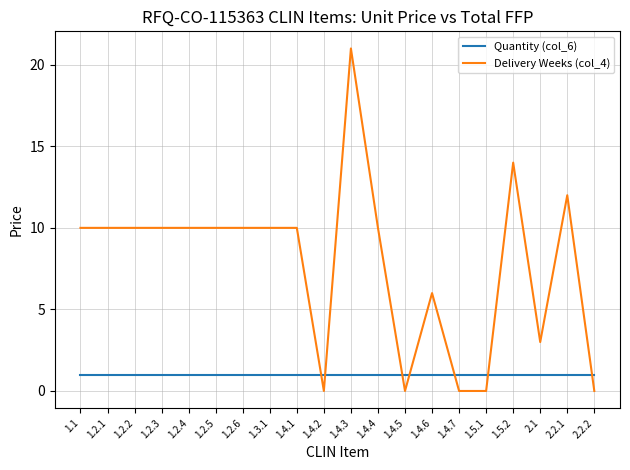

What are all the series names shown in the legend?

Quantity (col_6), Delivery Weeks (col_4)